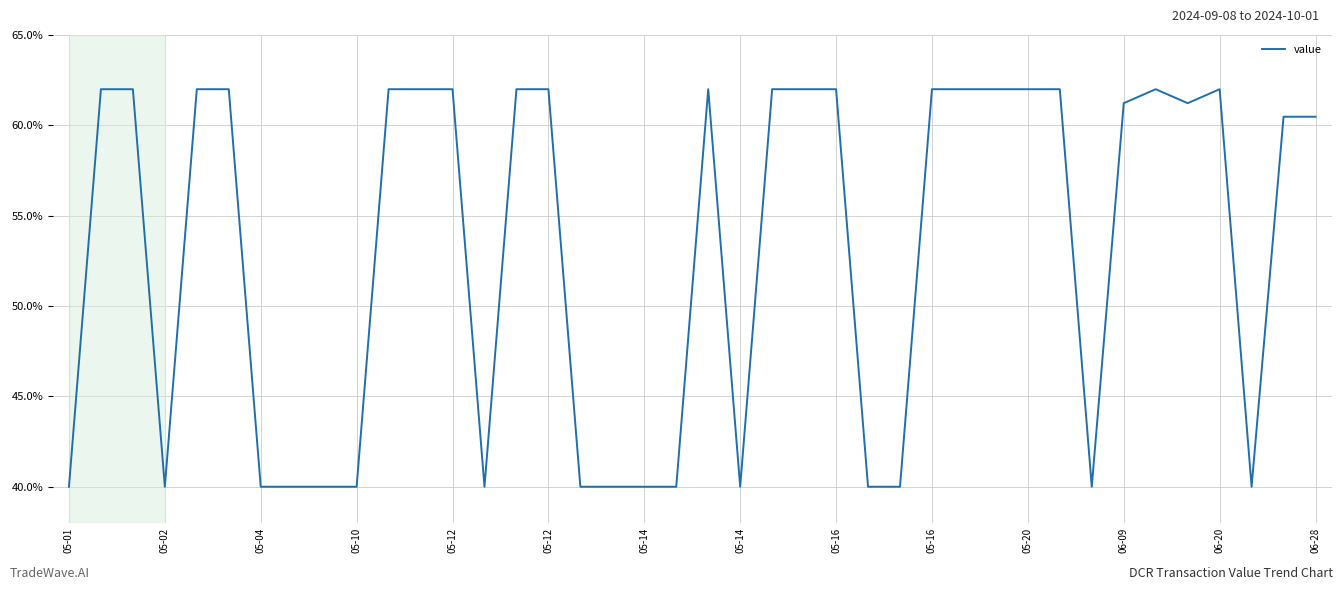

What is the smallest value displayed?

40.0